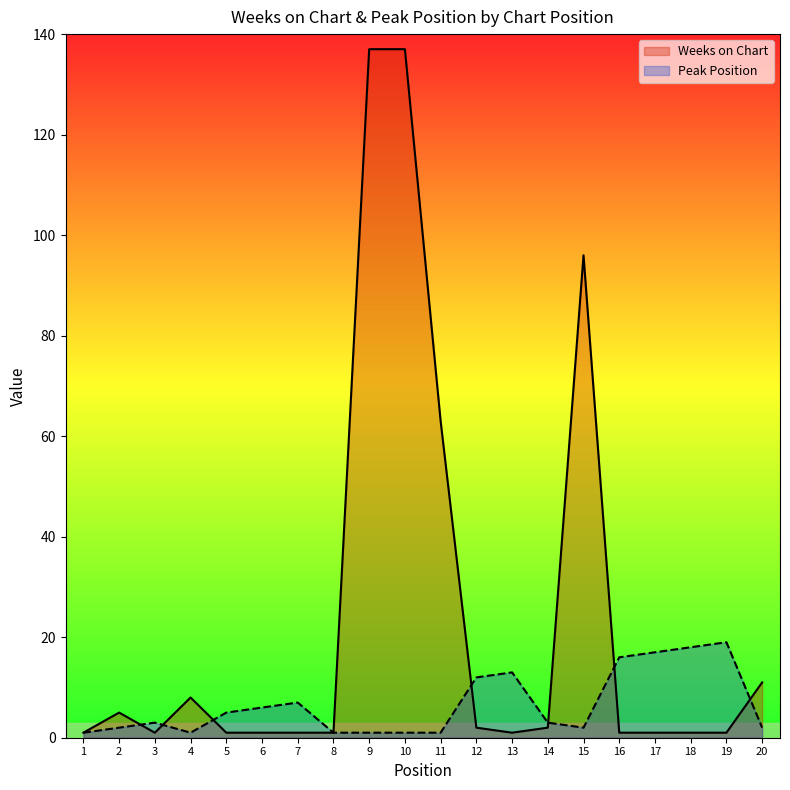

Which has a higher value, 1 or 18?

1